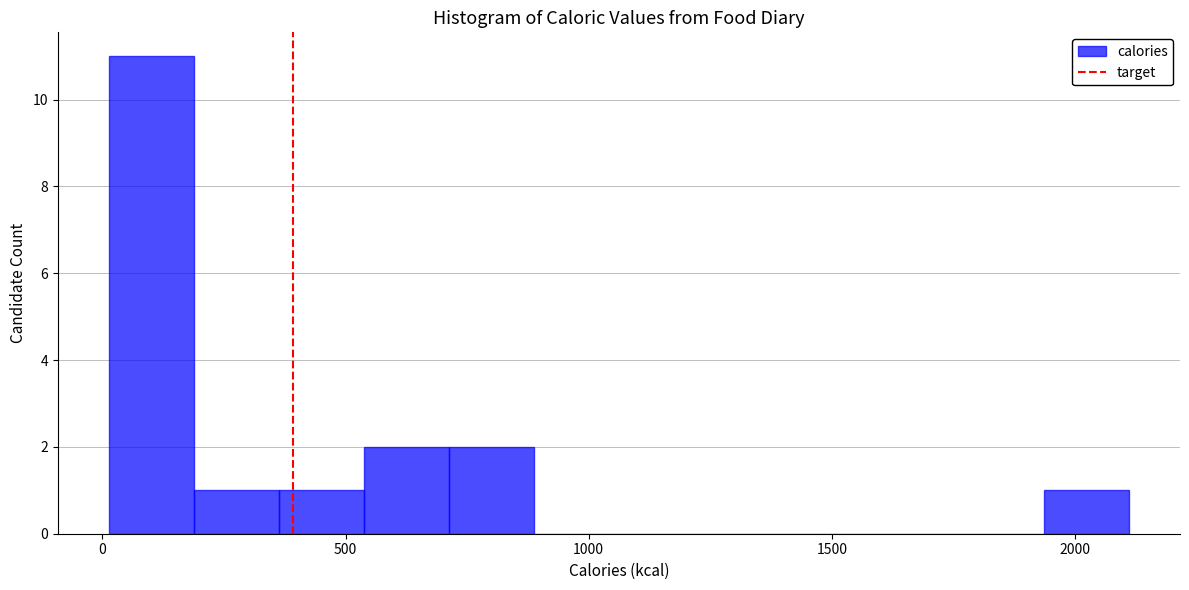

Read against the x-axis, roughly where is the centre of the tallest bar?

100